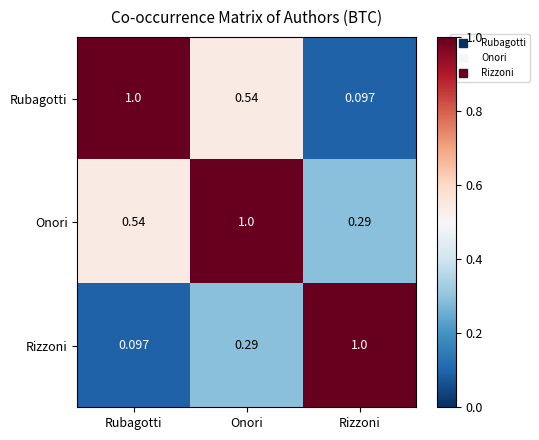

Is the value of Onori at Rizzoni greater than the value of Rizzoni at Rubagotti?

Yes